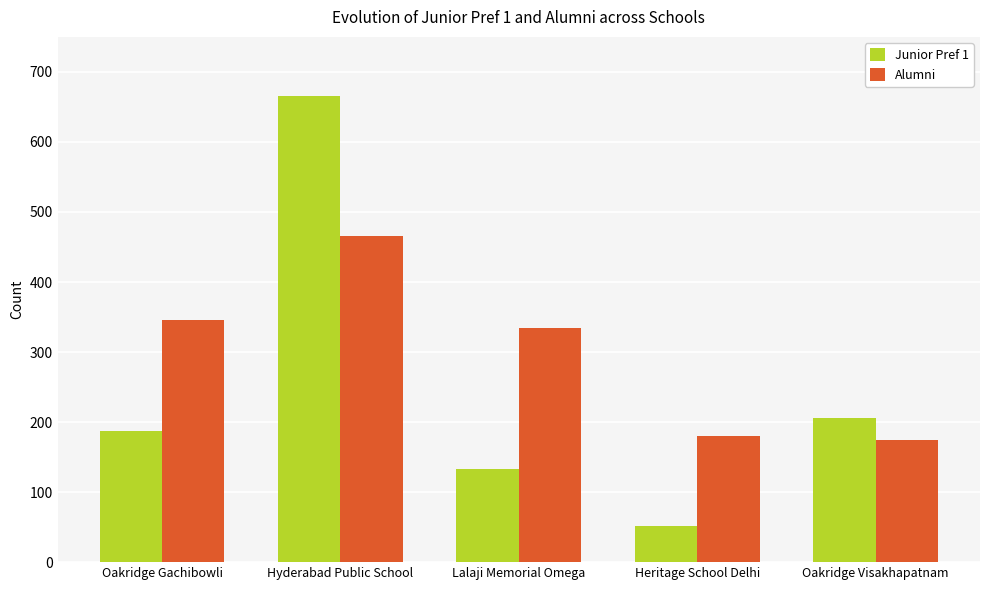

List the labels in order of Junior Pref 1 value, largest first.

Hyderabad Public School, Oakridge Visakhapatnam, Oakridge Gachibowli, Lalaji Memorial Omega, Heritage School Delhi